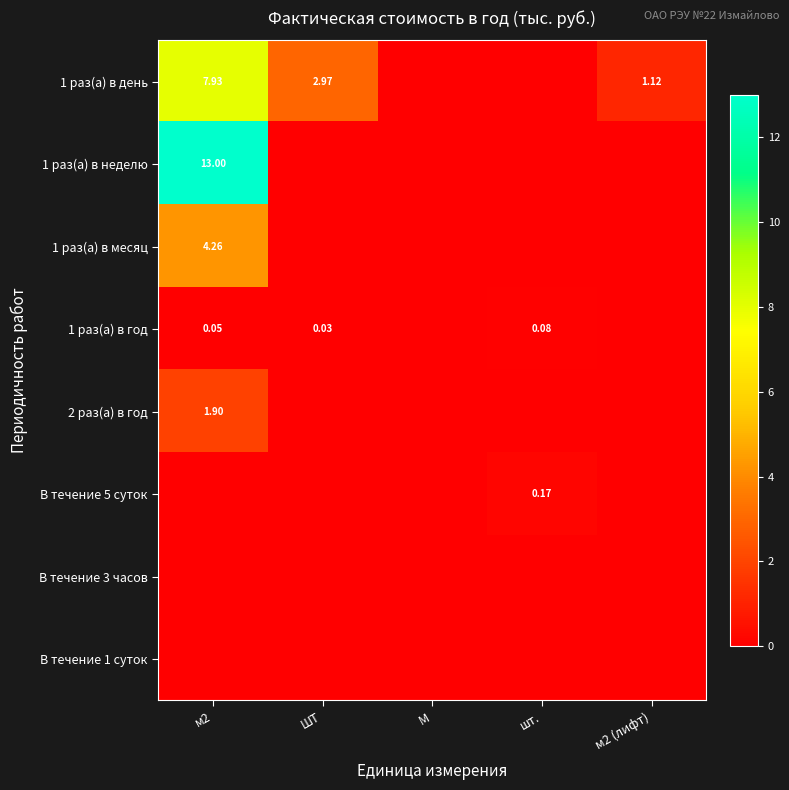

Where does the 1 раз(а) в день series first go above 1?

м2